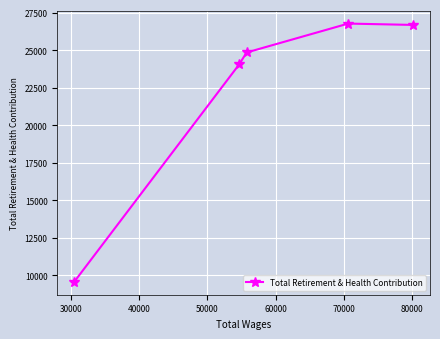

How many lines are shown in the chart?

1